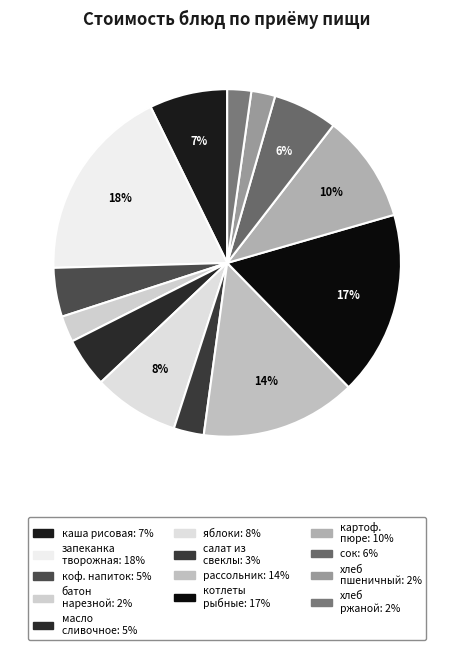

How many segments does this pie chart have?

13